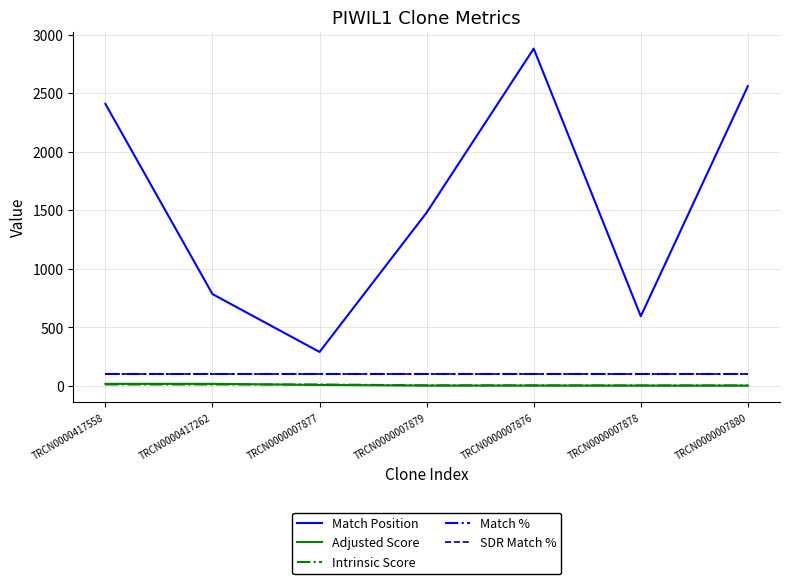

Reading right to left, transcribe all the data shown in this chart.

Match Position: 2561.0	596.0	2881.0	1481.0	291.0	785.0	2409.0
Adjusted Score: 3.5	3.5	3.9	3.9	9.2	18.5	18.5
Intrinsic Score: 5.0	5.0	5.6	5.6	13.2	13.2	13.2
Match %: 100.0	100.0	100.0	100.0	100.0	100.0	100.0
SDR Match %: 100.0	100.0	100.0	100.0	100.0	100.0	100.0